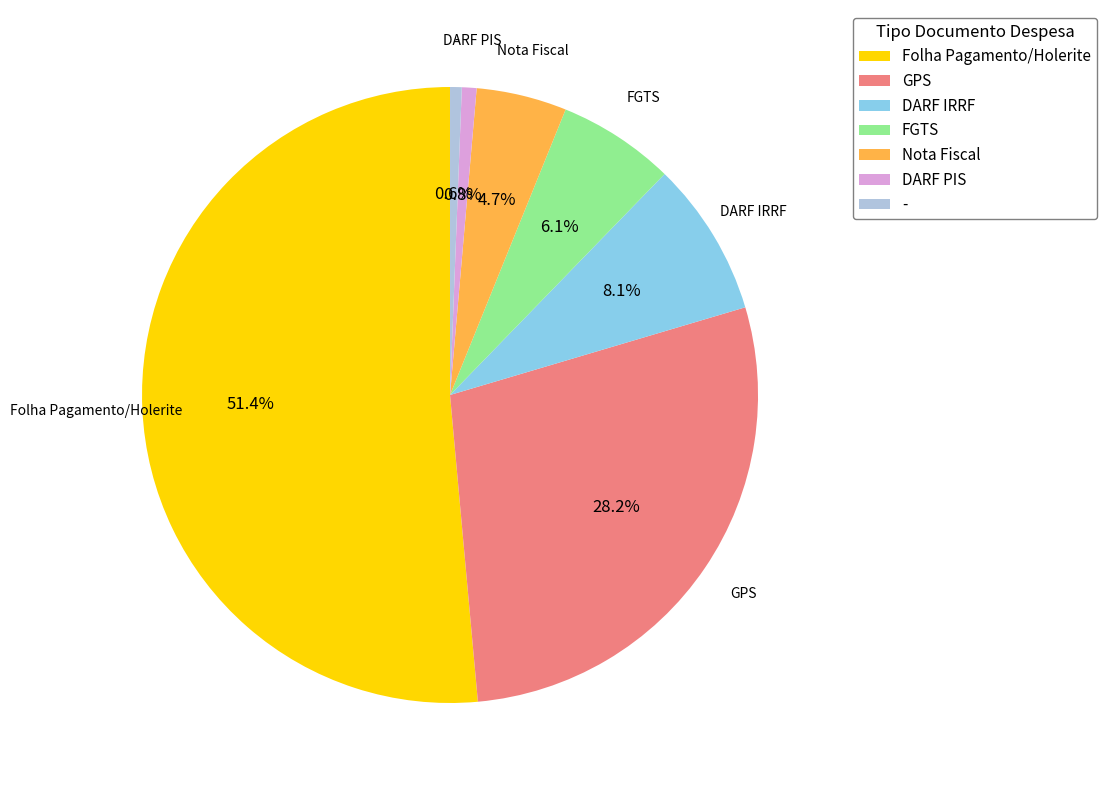

What is the largest slice in the pie chart?

Folha Pagamento/Holerite